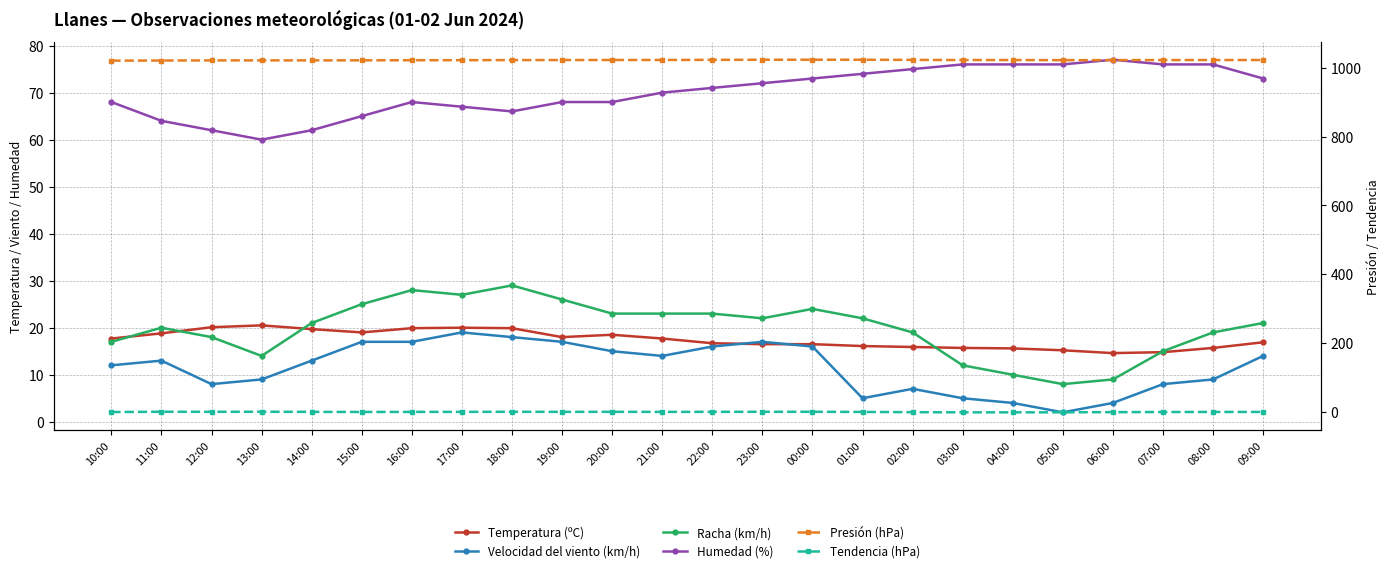

Where is the first local maximum for Tendencia (hPa)?

11:00